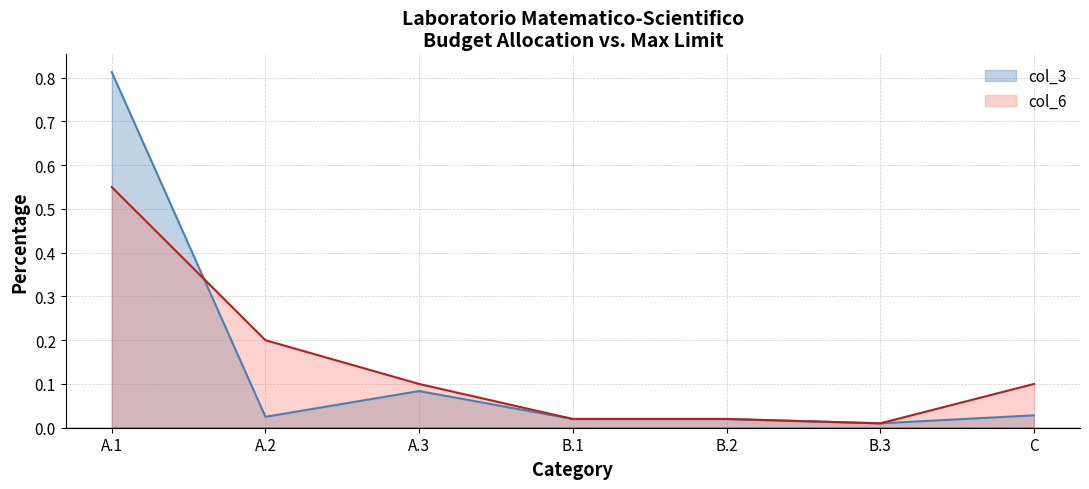

Where is the first local maximum for col_3?

A.3